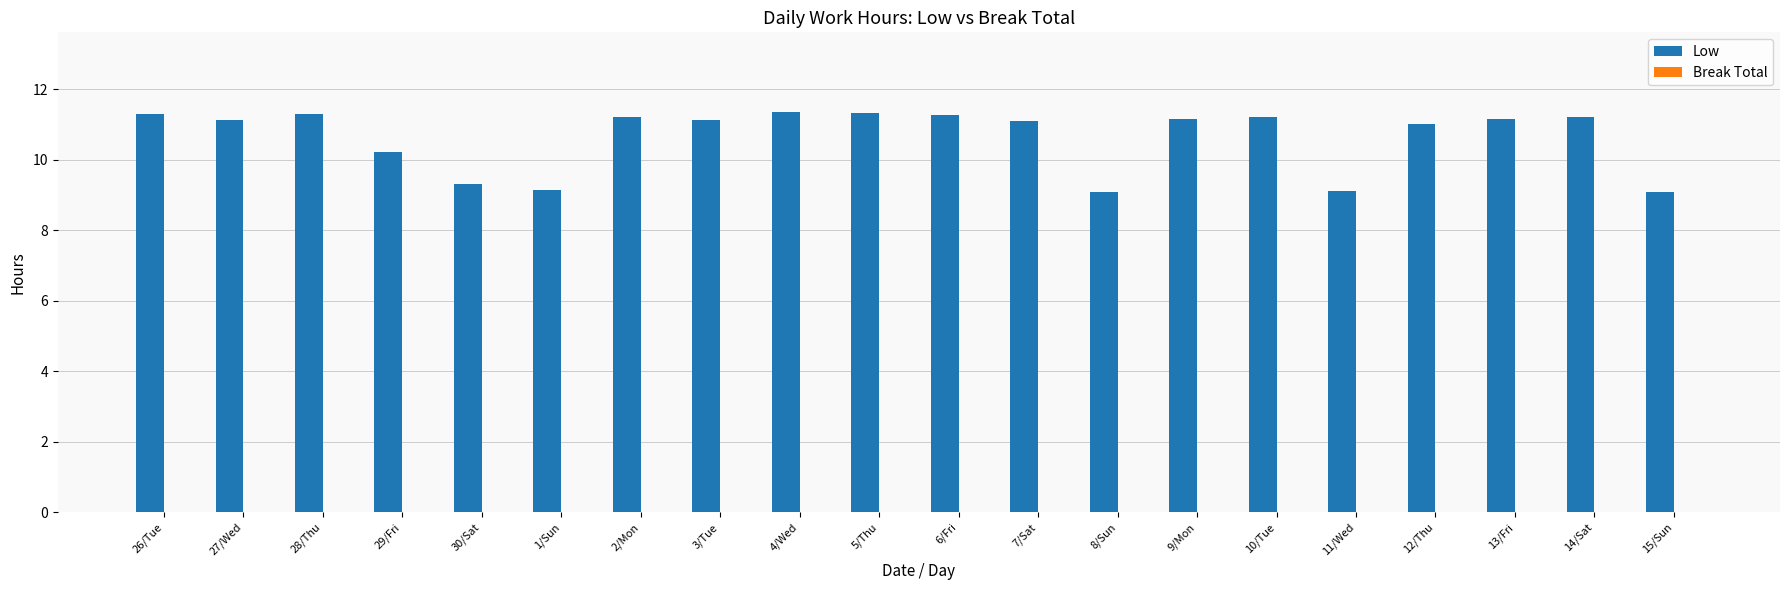

How many categories are shown in the chart?

20